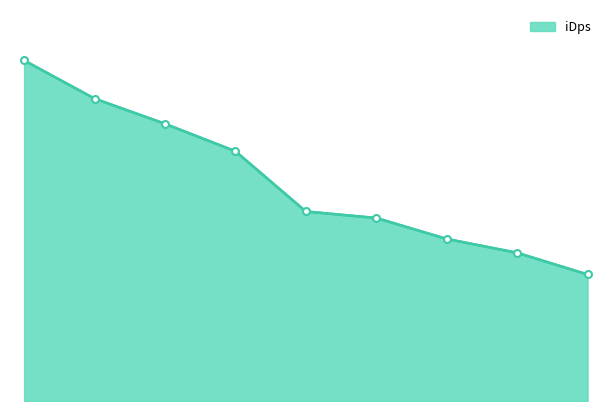

What is the value of the 6th point from the left?

1833.4